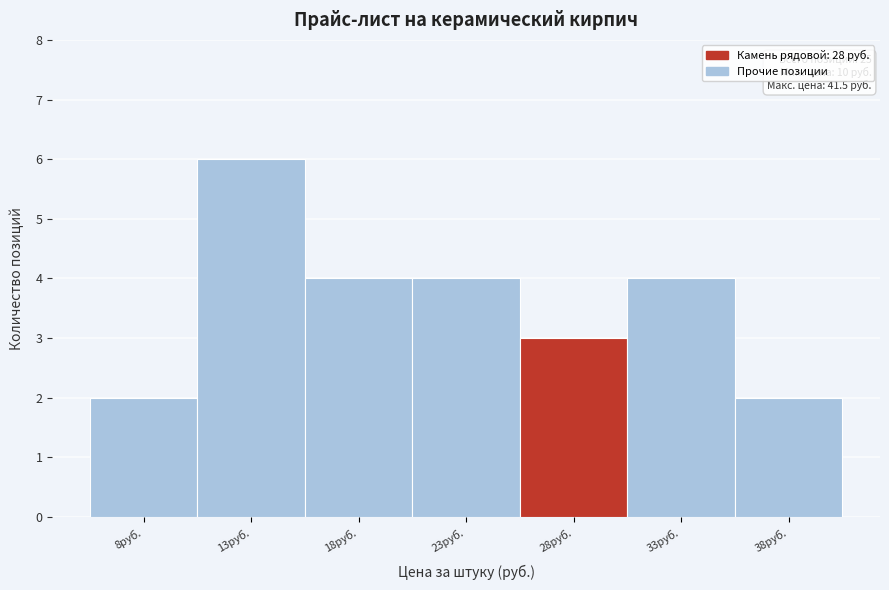

Reading left to right, extract all data points from this chart.

8руб.=2	13руб.=6	18руб.=4	23руб.=4	28руб.=3	33руб.=4	38руб.=2